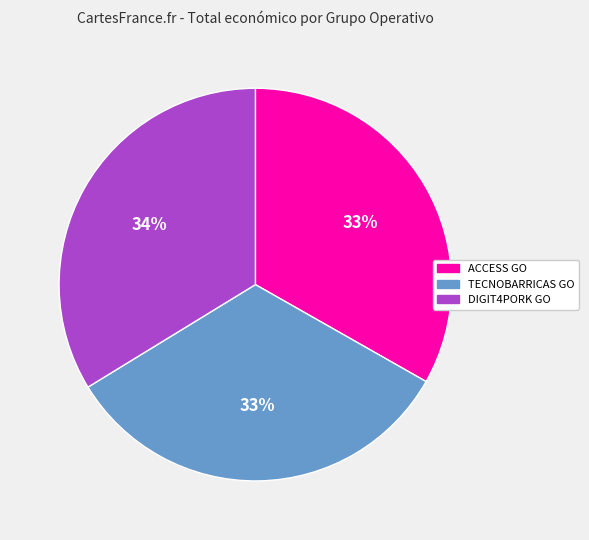

To the nearest percent, what is the combined percentage of ACCESS GO and DIGIT4PORK GO?

67%